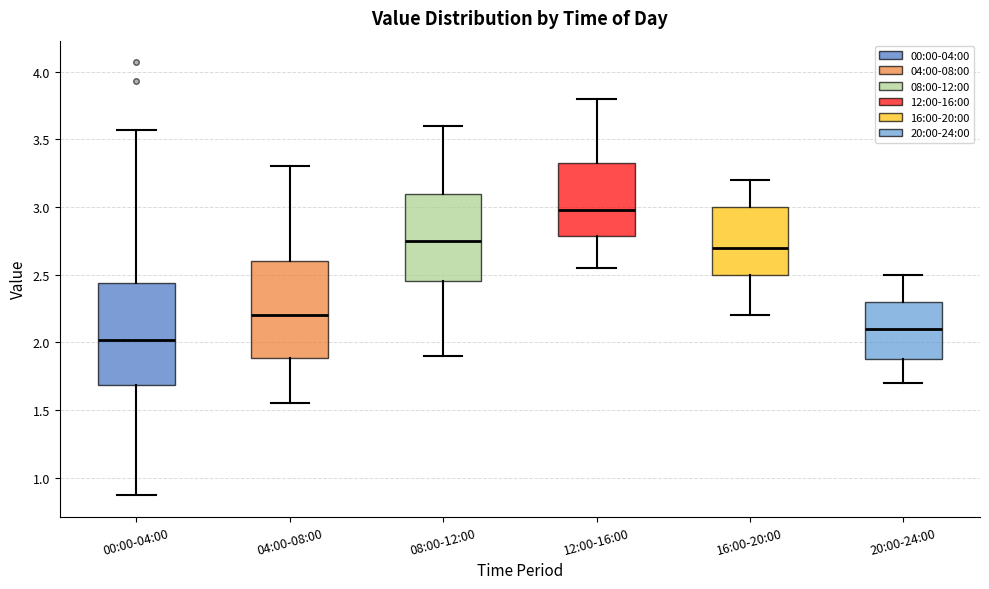

Reading left to right, transcribe this box plot: for each box, give where its median line is, the range the box spans, and where its two whiskers end, as read against the y-axis. The values are not printed on the chart, so give them approximately, as read against the axis.

00:00-04:00: median 2.00, box 1.70 to 2.45, whiskers 0.85 to 3.55
04:00-08:00: median 2.20, box 1.90 to 2.60, whiskers 1.55 to 3.30
08:00-12:00: median 2.75, box 2.45 to 3.10, whiskers 1.90 to 3.60
12:00-16:00: median 3.00, box 2.80 to 3.35, whiskers 2.55 to 3.80
16:00-20:00: median 2.70, box 2.50 to 3.00, whiskers 2.20 to 3.20
20:00-24:00: median 2.10, box 1.90 to 2.30, whiskers 1.70 to 2.50